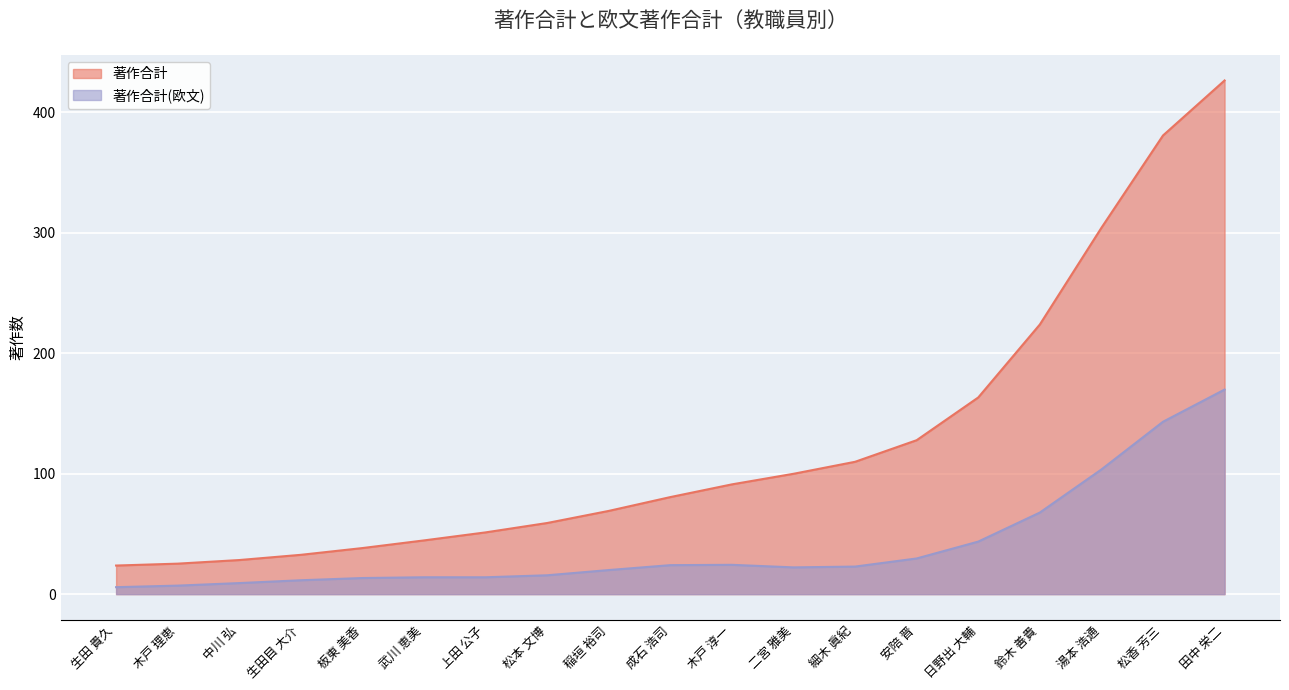

Rank the categories by 著作合計 value from lowest to highest.

生田 貴久, 木戸 理恵, 中川 弘, 生田目 大介, 板東 美香, 武川 恵美, 上田 公子, 松本 文博, 稲垣 裕司, 成石 浩司, 木戸 淳一, 二宮 雅美, 細木 眞紀, 安陪 晋, 日野出 大輔, 鈴木 善貴, 湯本 浩通, 松香 芳三, 田中 栄二